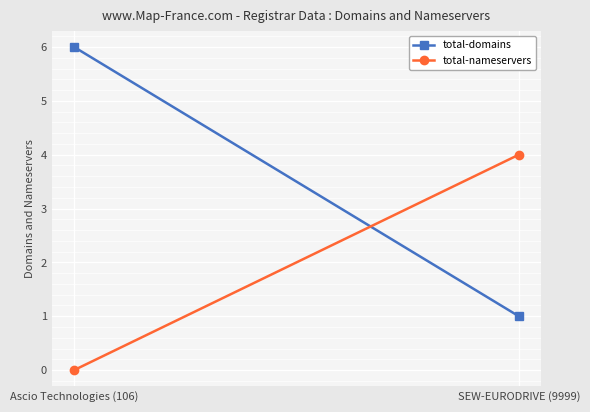

What is the approximate value of total-domains at SEW-EURODRIVE (9999)?

1